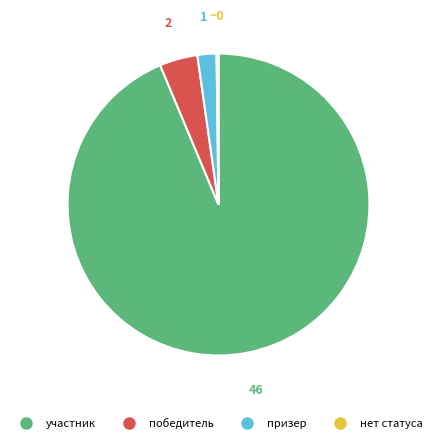

Which category has the biggest portion of the pie?

участник